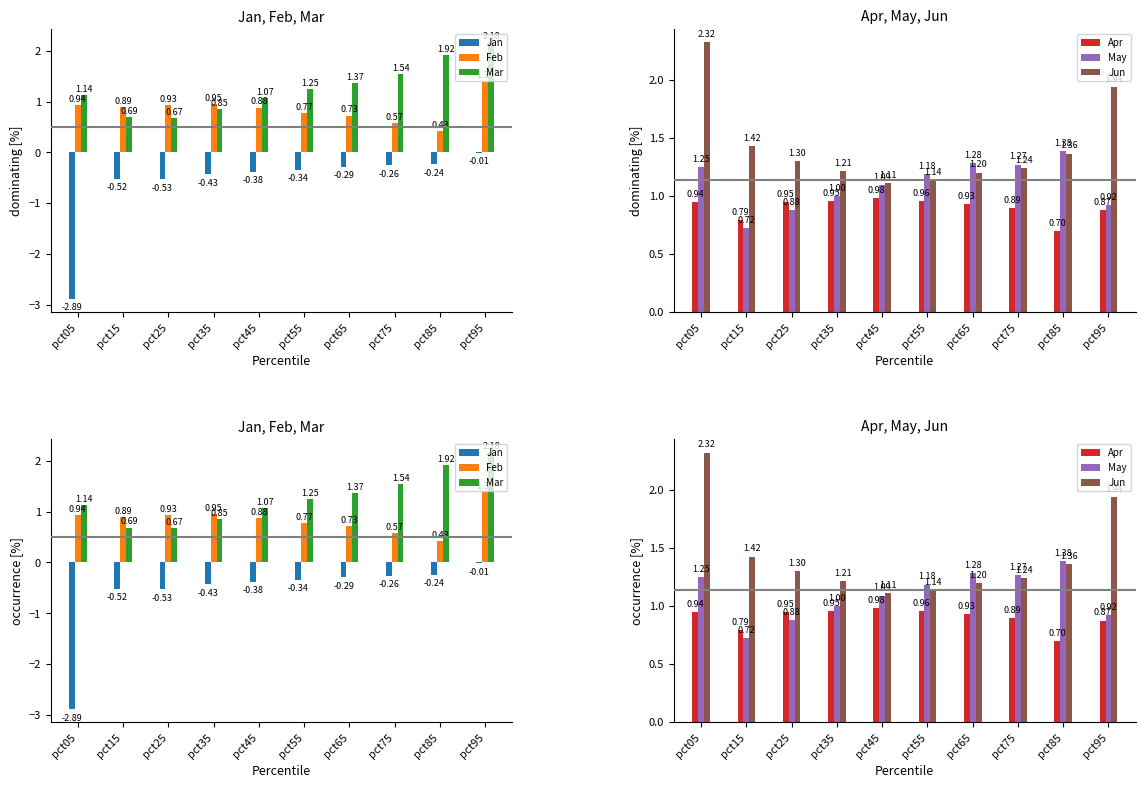

What is the difference between the maximum and minimum values in the Feb series?

1.0